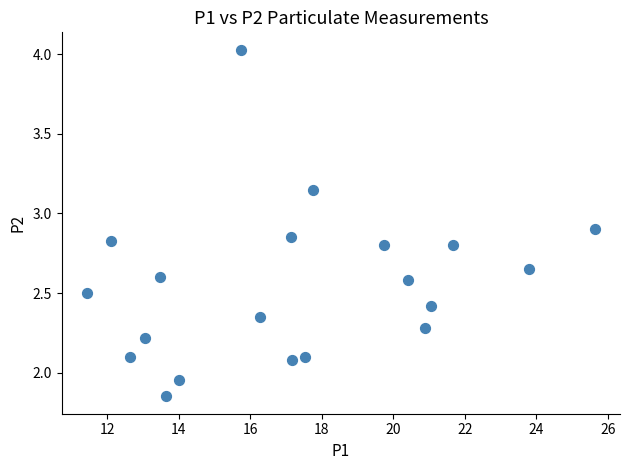

What is the range of X values (max minus min)?

14.2